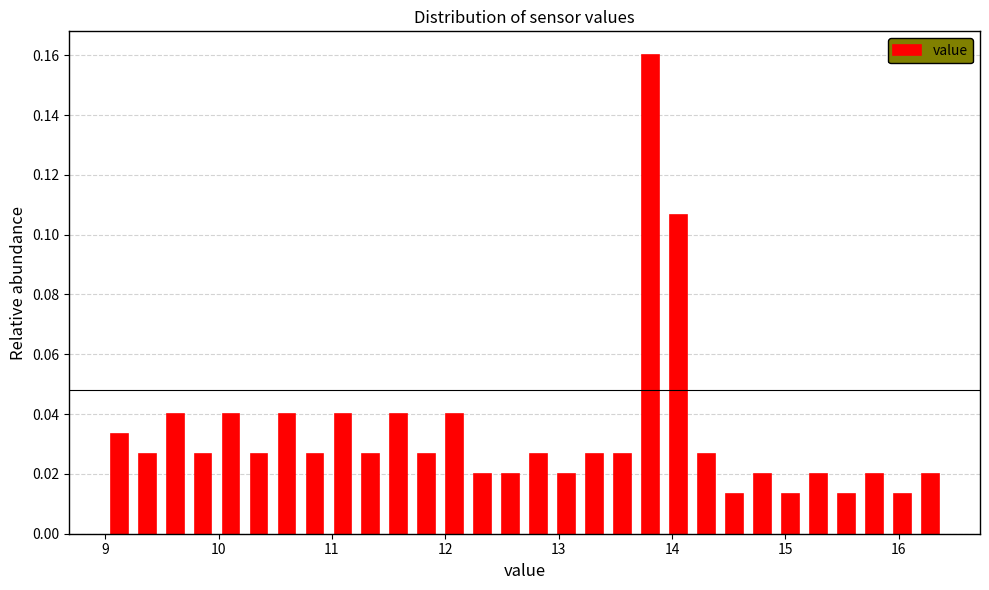

Around what value on the x-axis is the tallest bar? Give the approximate position of its centre, as read against the axis.

13.8